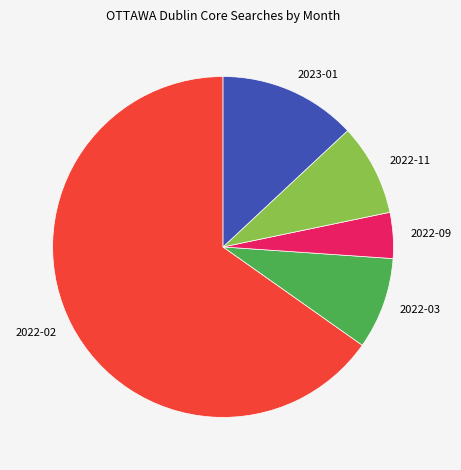

The 2023-01 slice represents 13% of the pie. True or false?

True